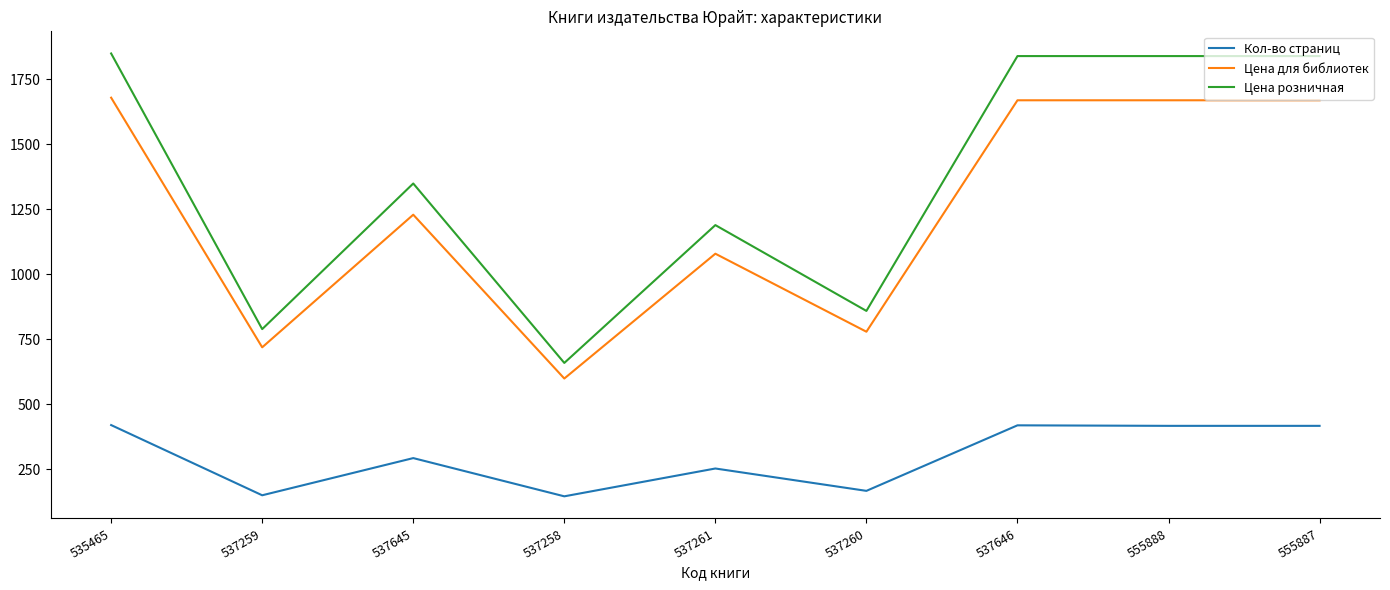

Where is Цена розничная nearest to the value 1254?

537261